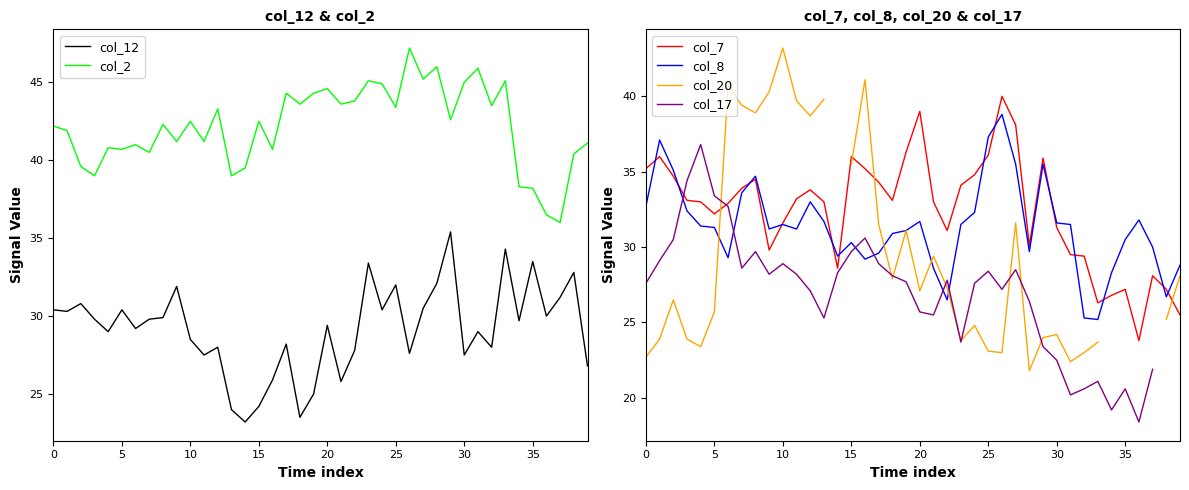

How many interior local valleys does the col_2 series have?

14